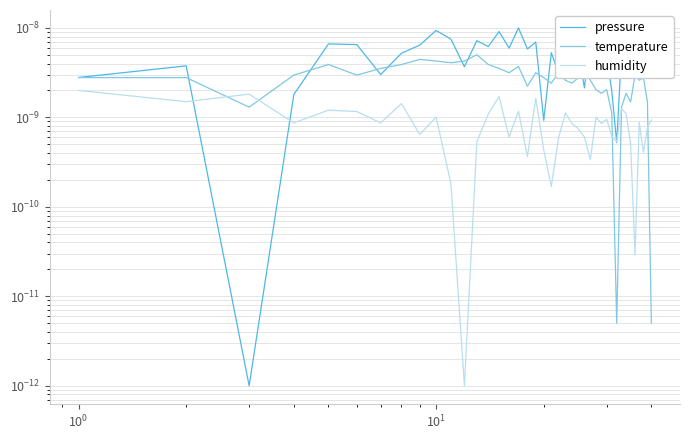

Which series has the largest total across all categories?

pressure